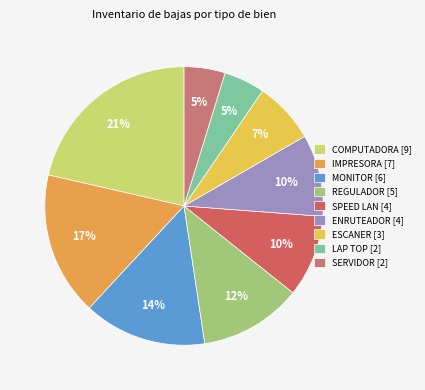

How many segments does this pie chart have?

9